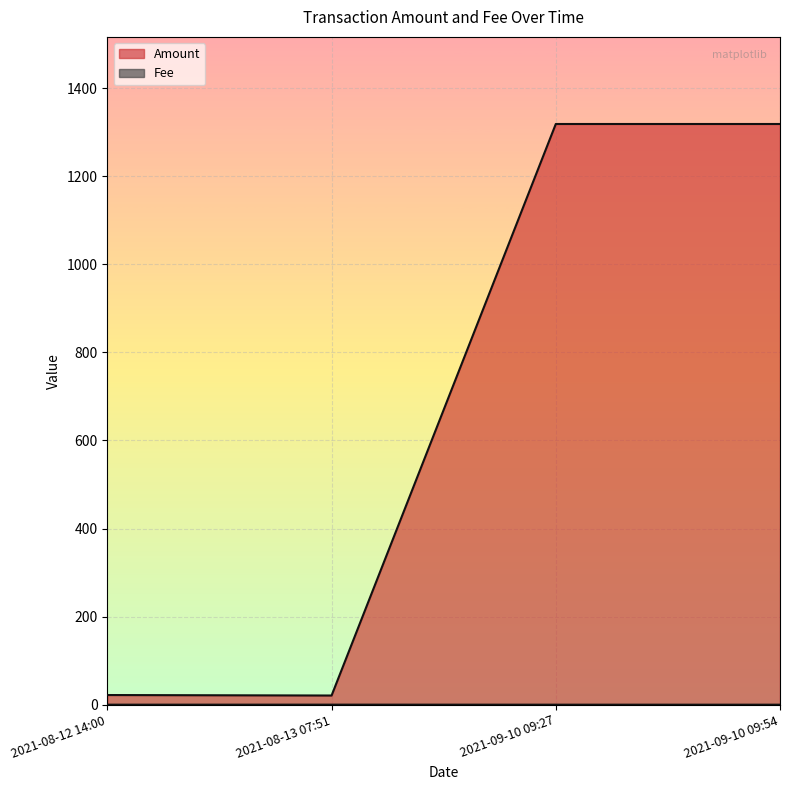

Does the chart display data point markers on the line(s)?

No